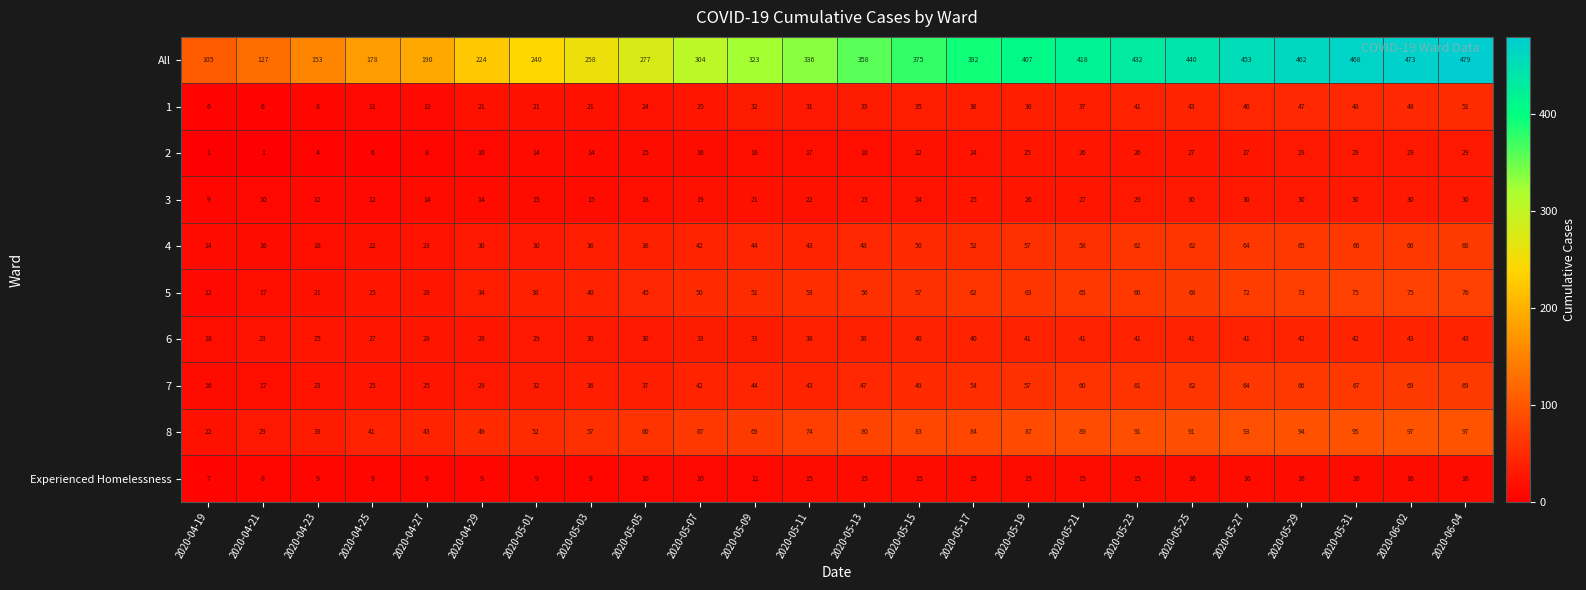

What is the difference between the 1 values at 2020-06-04 and 2020-05-15?

16